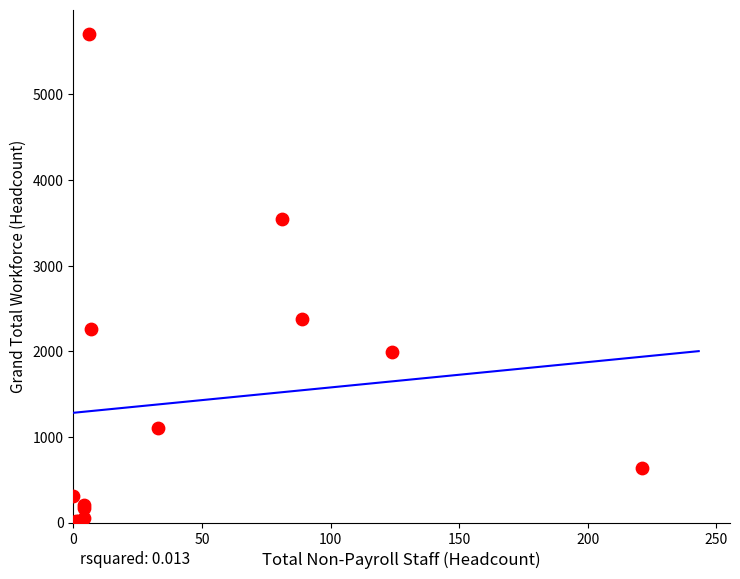

What Y value in the scatter plot is closest to 2860?

2382